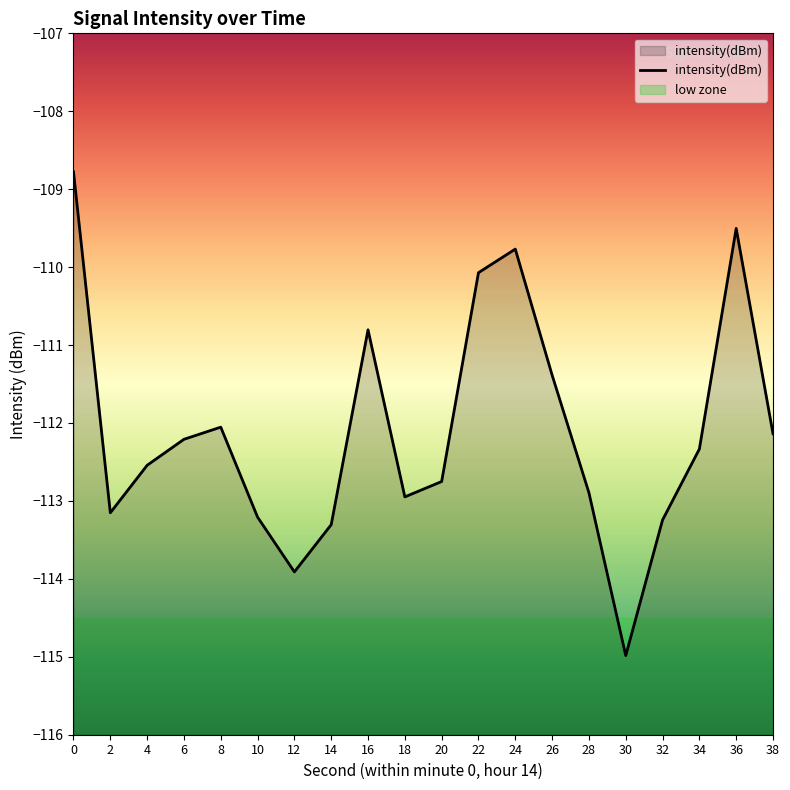

What is the value of the 20th point from the left?

-112.1